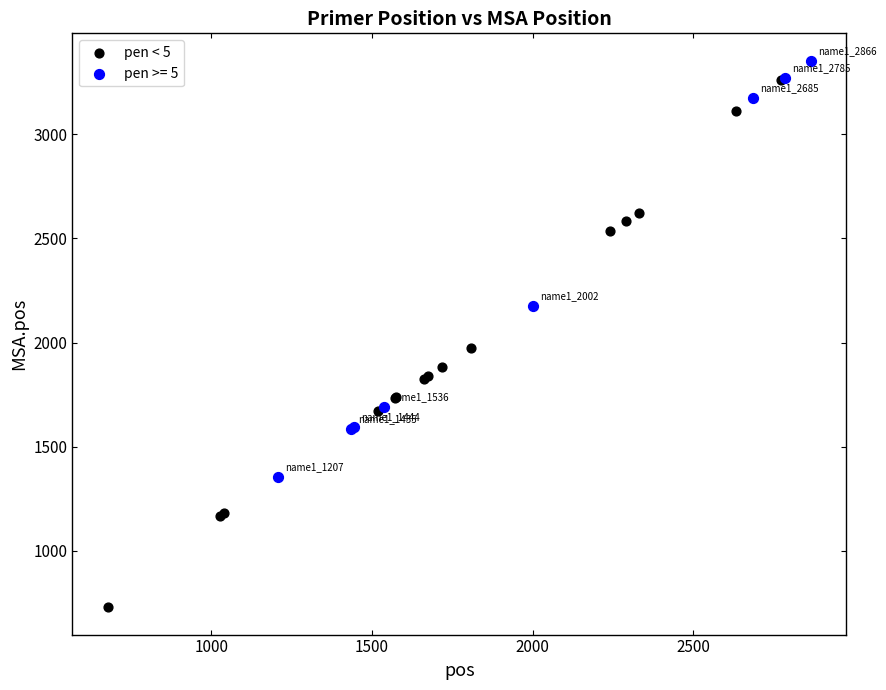

Which series reaches the minimum Y coordinate?

pen < 5